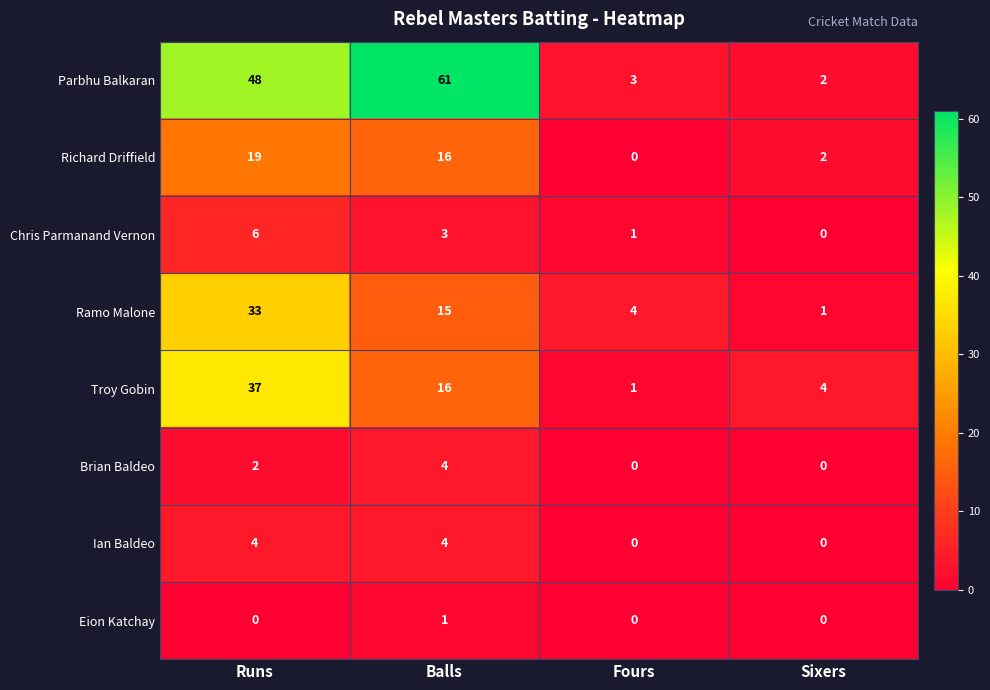

What is the total value across all series at Sixers?

9